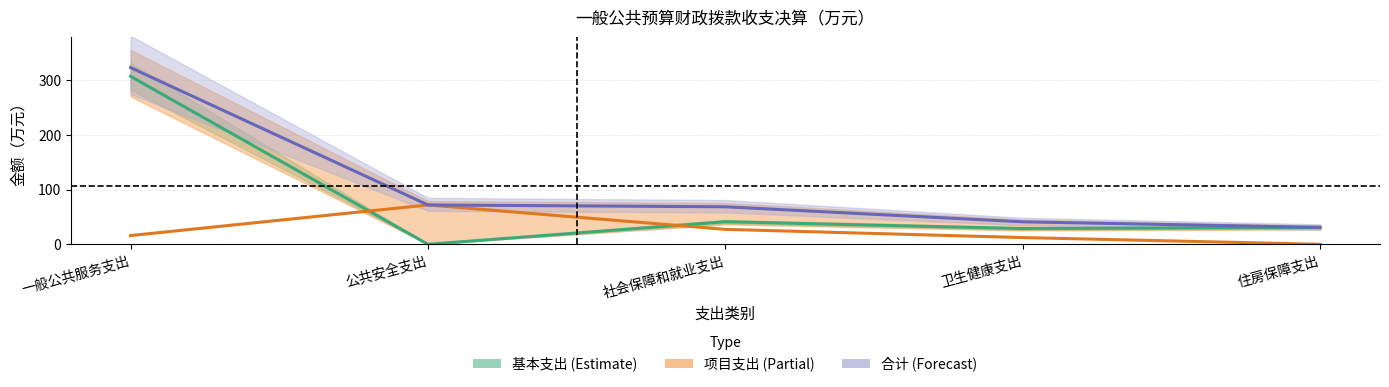

What is the value of the 基本支出 point at the 4th from the left?

28.8